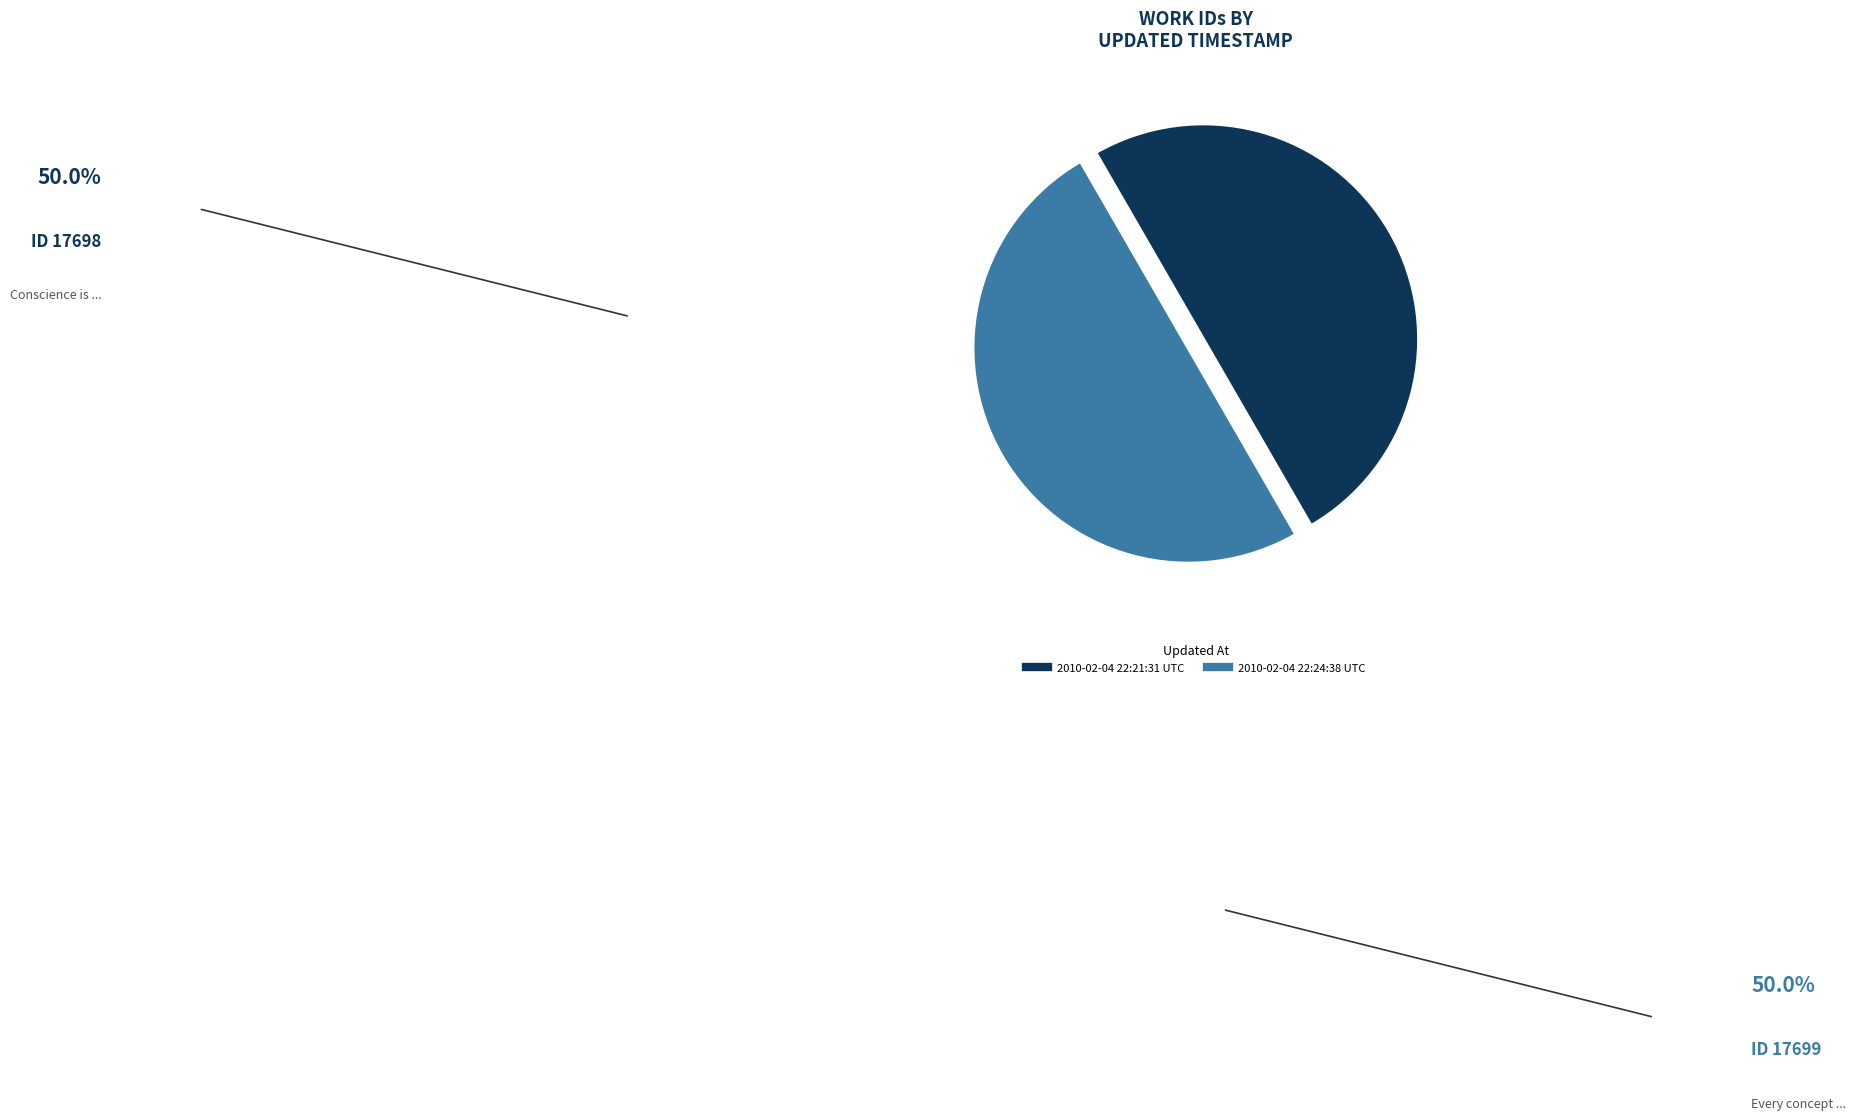

True or false: 2010-02-04 22:21:31 UTC accounts for 44% of the total.

False